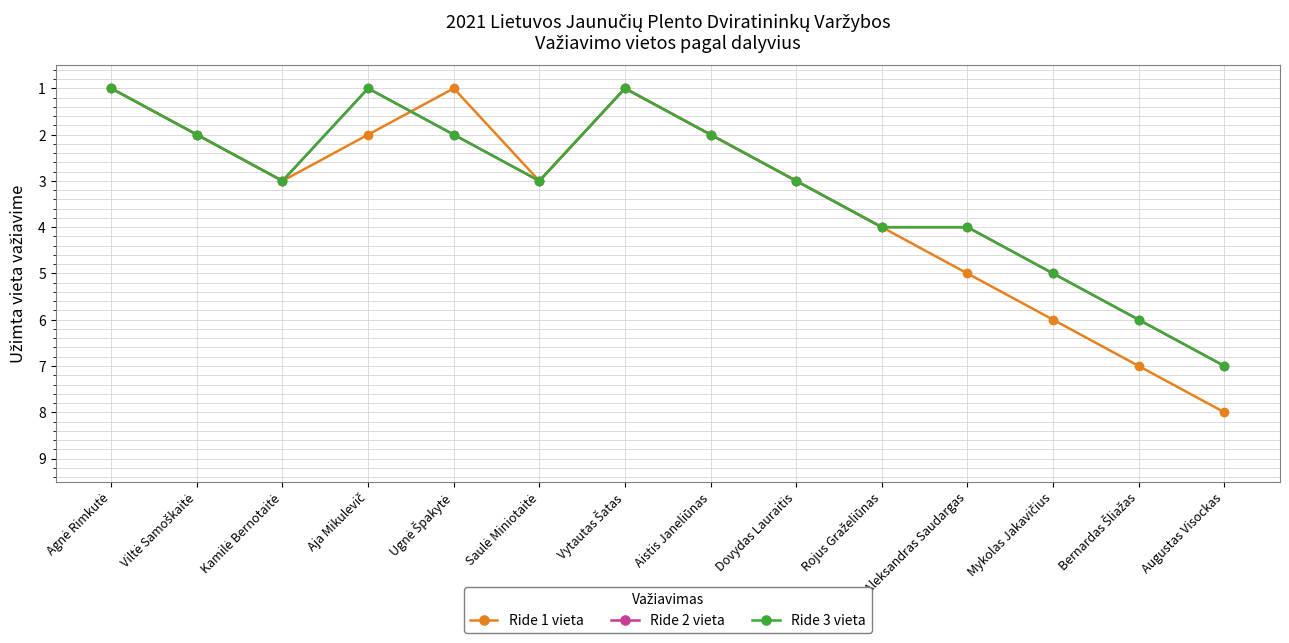

What is the value of the Ride 1 vieta point at the 5th from the left?

1